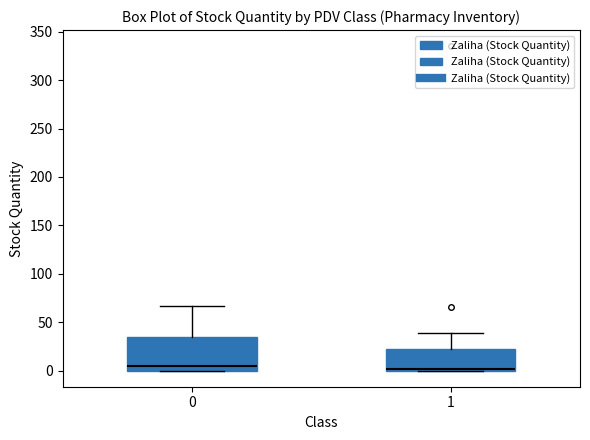

Reading left to right, read every box against the y-axis: the position of its median line, the range the box covers, and the ends of its whiskers. The values are not printed on the chart, so give them approximately, as read against the axis.

0: median 5, box 0 to 35, whiskers 0 to 65
1: median 0 (just above the box's lower edge), box 0 to 20, whiskers 0 to 40